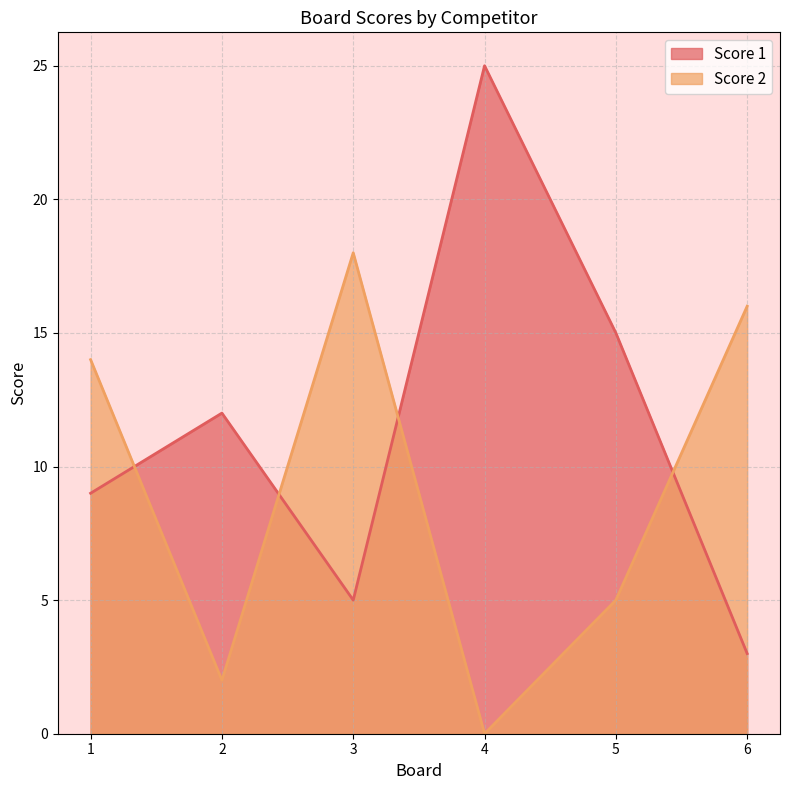

What is the spread (max minus min) of values at 1?

5